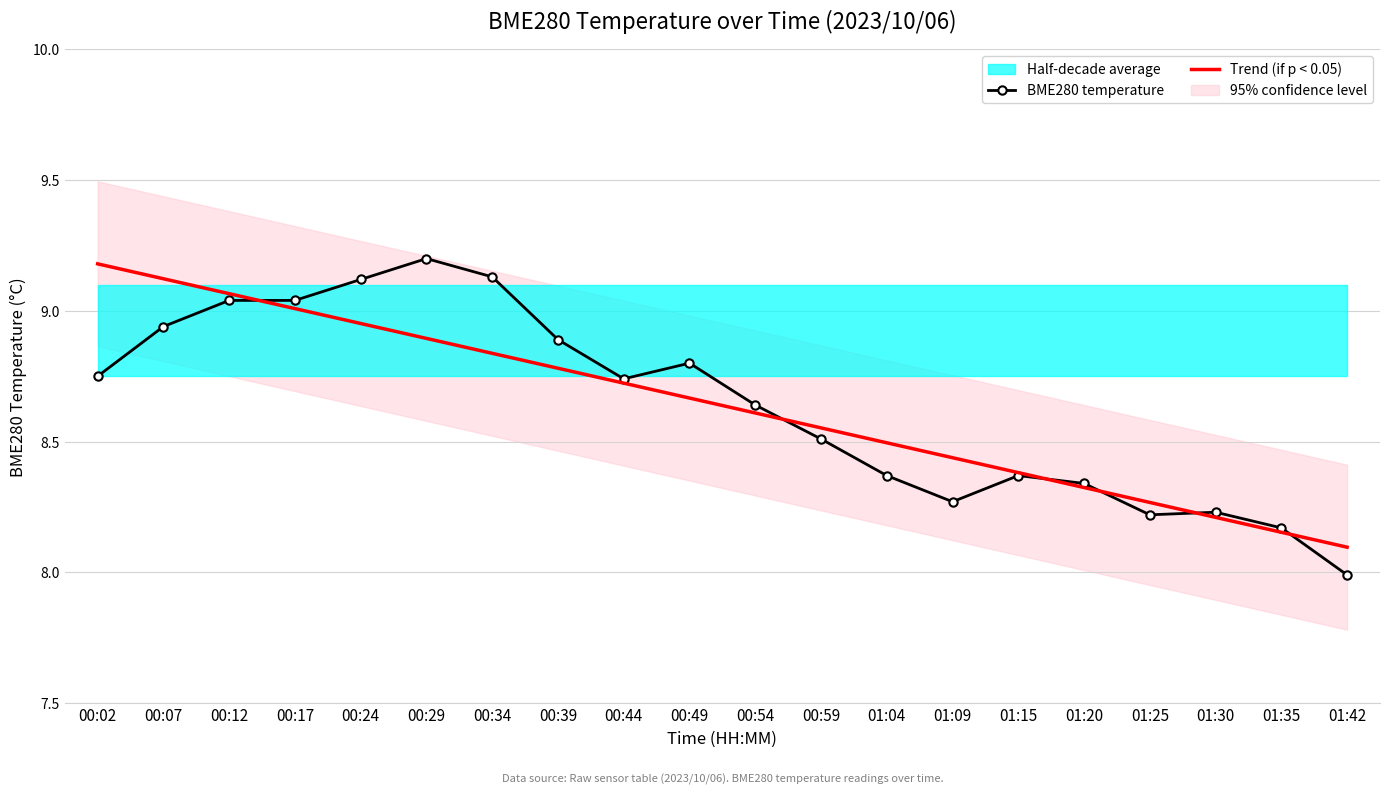

After their last crossing, which series has the higher values: Trend (if p < 0.05) or BME280 temperature?

Trend (if p < 0.05)